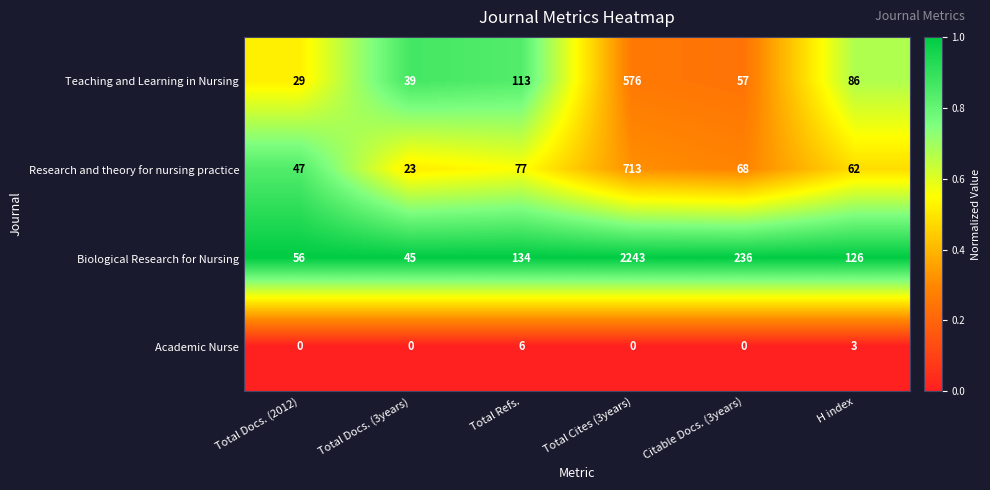

The Academic Nurse series shows 4 at H index. True or false?

False